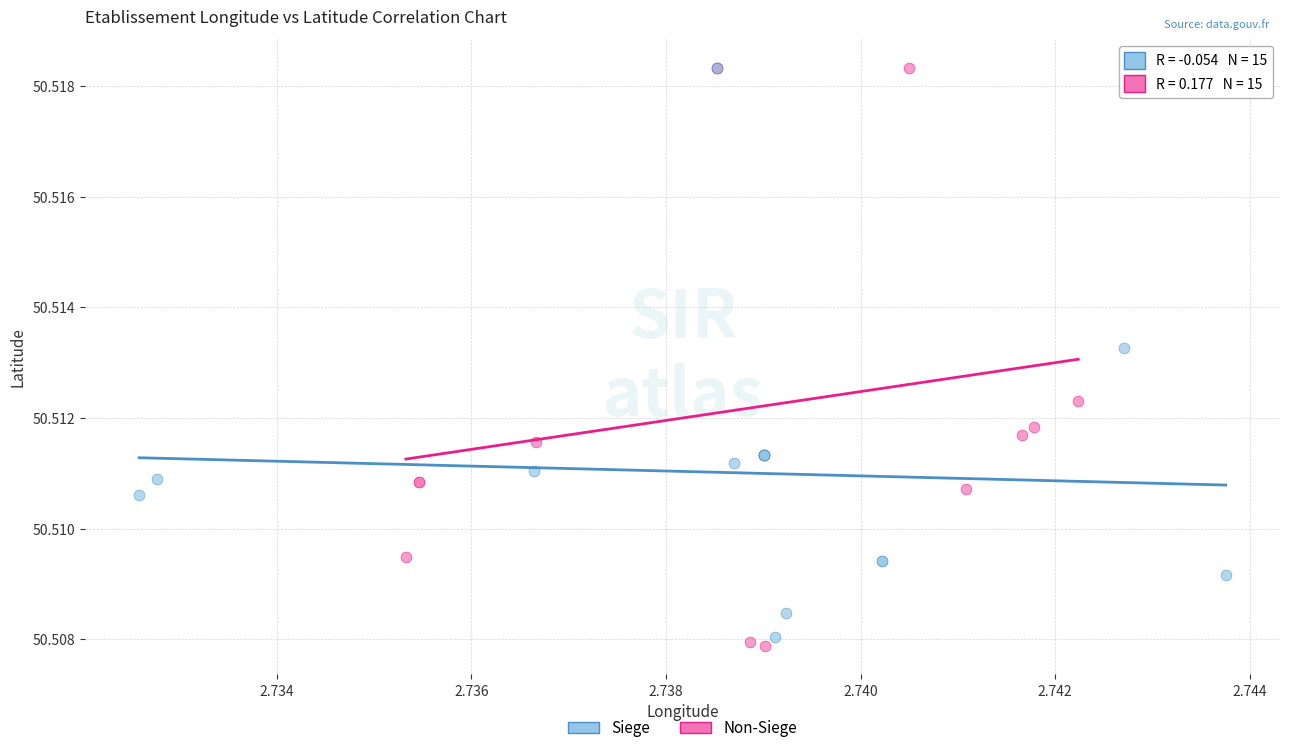

Which series has the largest Y range (max minus min)?

Non-Siege